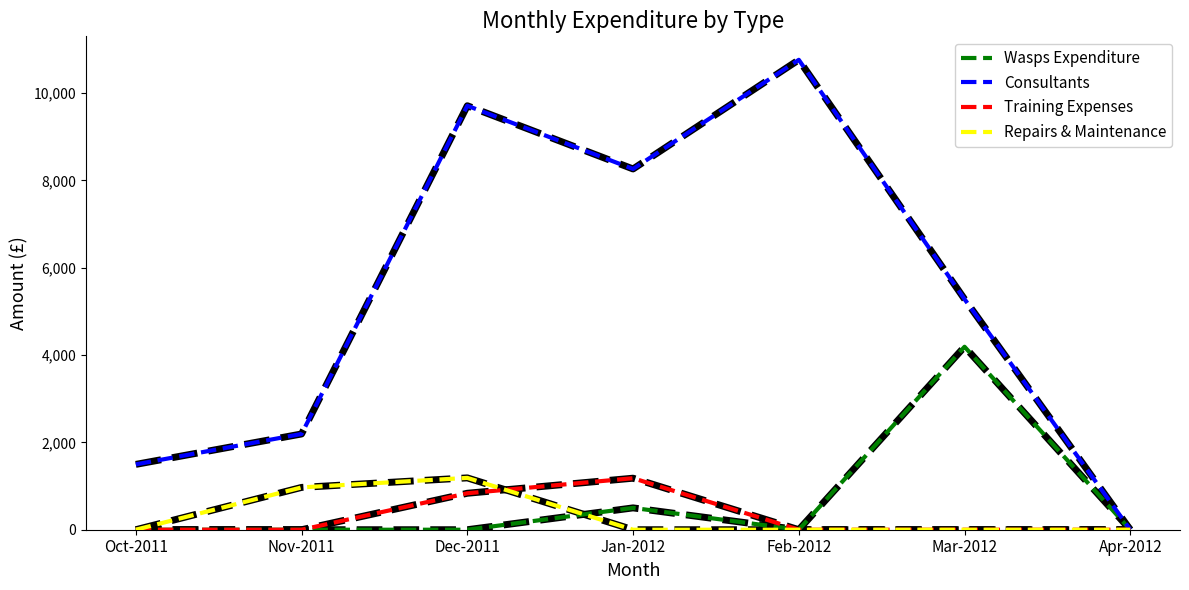

Reading left to right, extract all data points from this chart.

Wasps Expenditure: Oct-2011=0.0	Nov-2011=0.0	Dec-2011=0.0	Jan-2012=500.0	Feb-2012=0.0	Mar-2012=4190.2	Apr-2012=0.0
Consultants: Oct-2011=1496.4	Nov-2011=2193.0	Dec-2011=9709.6	Jan-2012=8262.0	Feb-2012=10761.2	Mar-2012=5281.0	Apr-2012=0.0
Training Expenses: Oct-2011=0.0	Nov-2011=0.0	Dec-2011=835.0	Jan-2012=1180.0	Feb-2012=0.0	Mar-2012=0.0	Apr-2012=0.0
Repairs & Maintenance: Oct-2011=0.0	Nov-2011=969.0	Dec-2011=1187.2	Jan-2012=0.0	Feb-2012=0.0	Mar-2012=0.0	Apr-2012=0.0